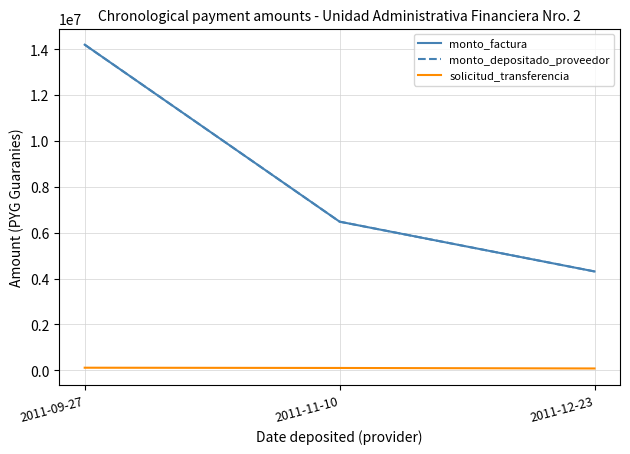

What is the difference between the second highest and minimum values in the monto_depositado_proveedor series?

2170270